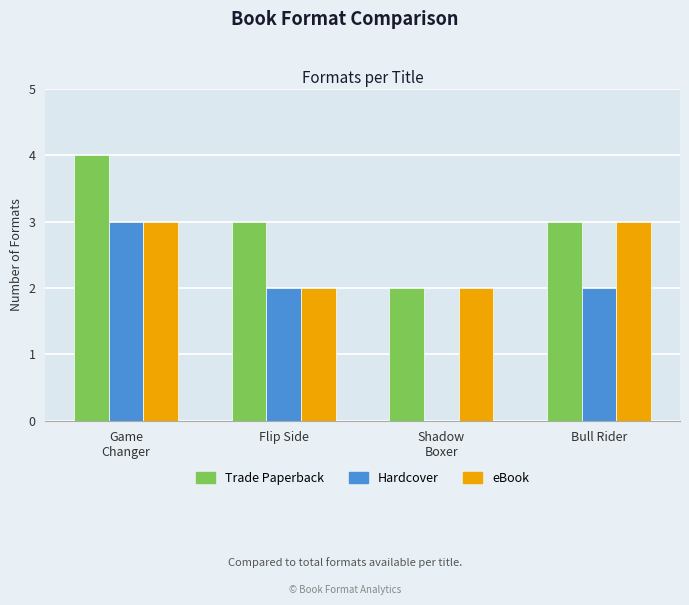

True or false: Hardcover has a value of 3 at Bull Rider.

False